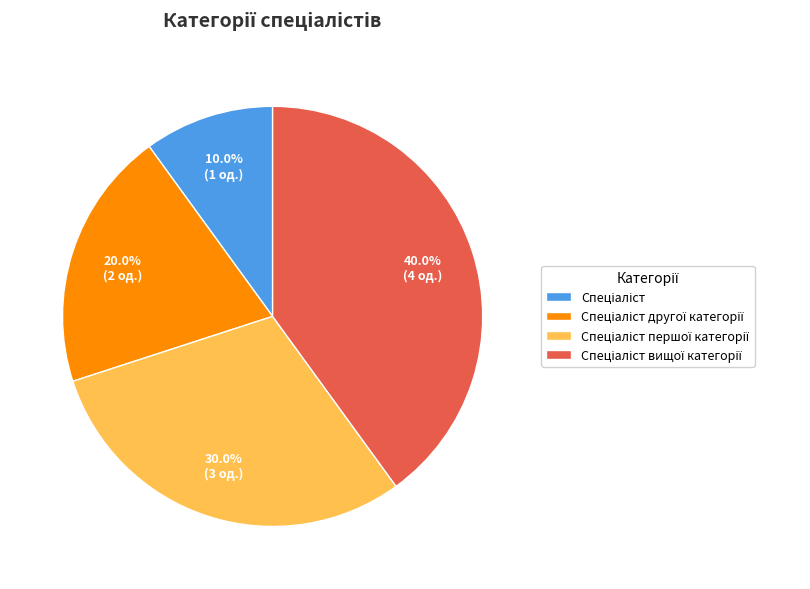

Does any single category account for the majority?

No